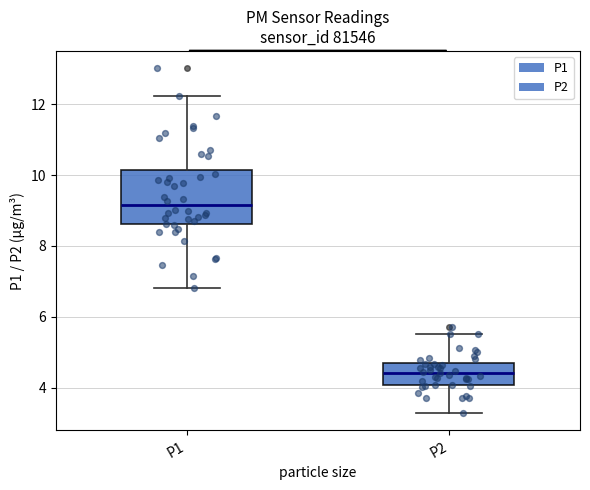

Which box has the highest median line?

P1